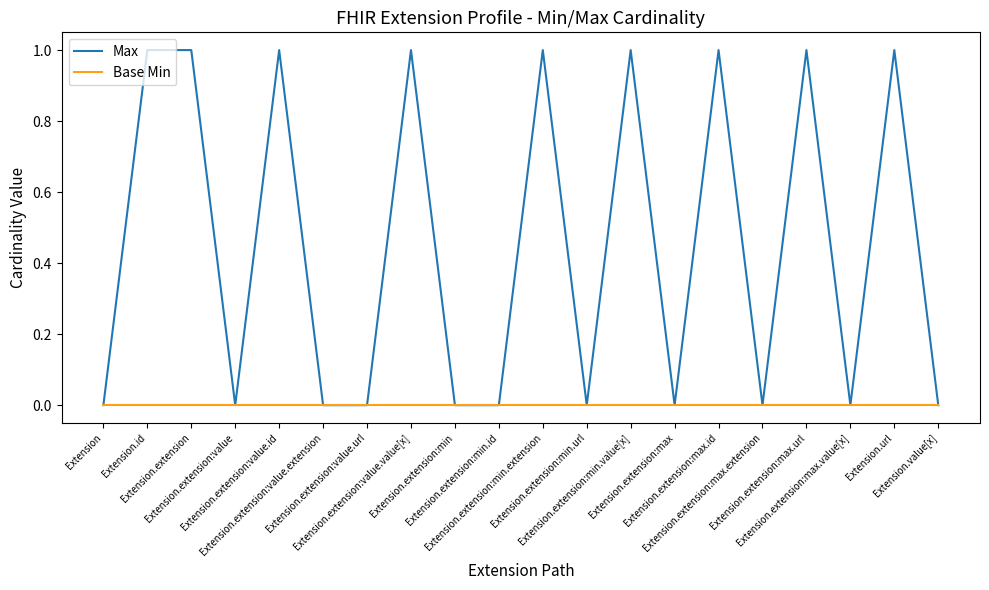

What is the difference between the second highest and minimum values in the Max series?

1